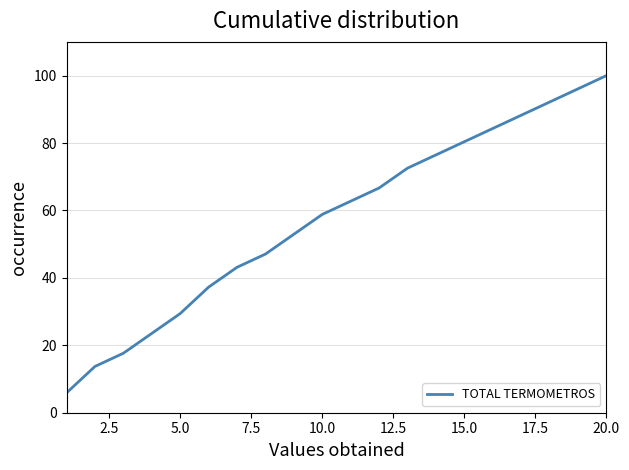

What is the difference between the maximum and minimum values?

94.1